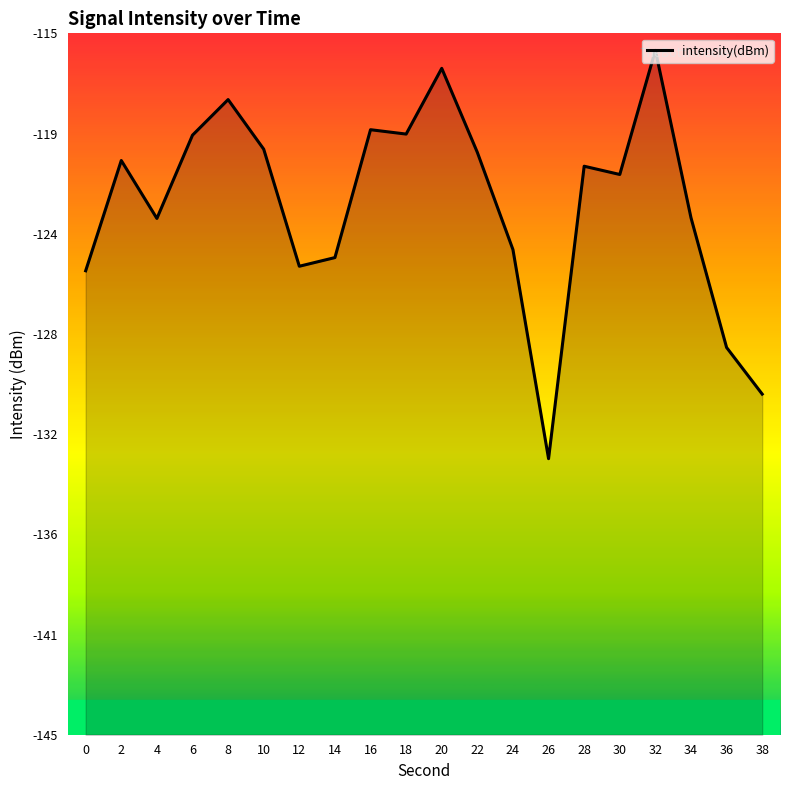

What is the change in value from 2 to 34?

-2.4